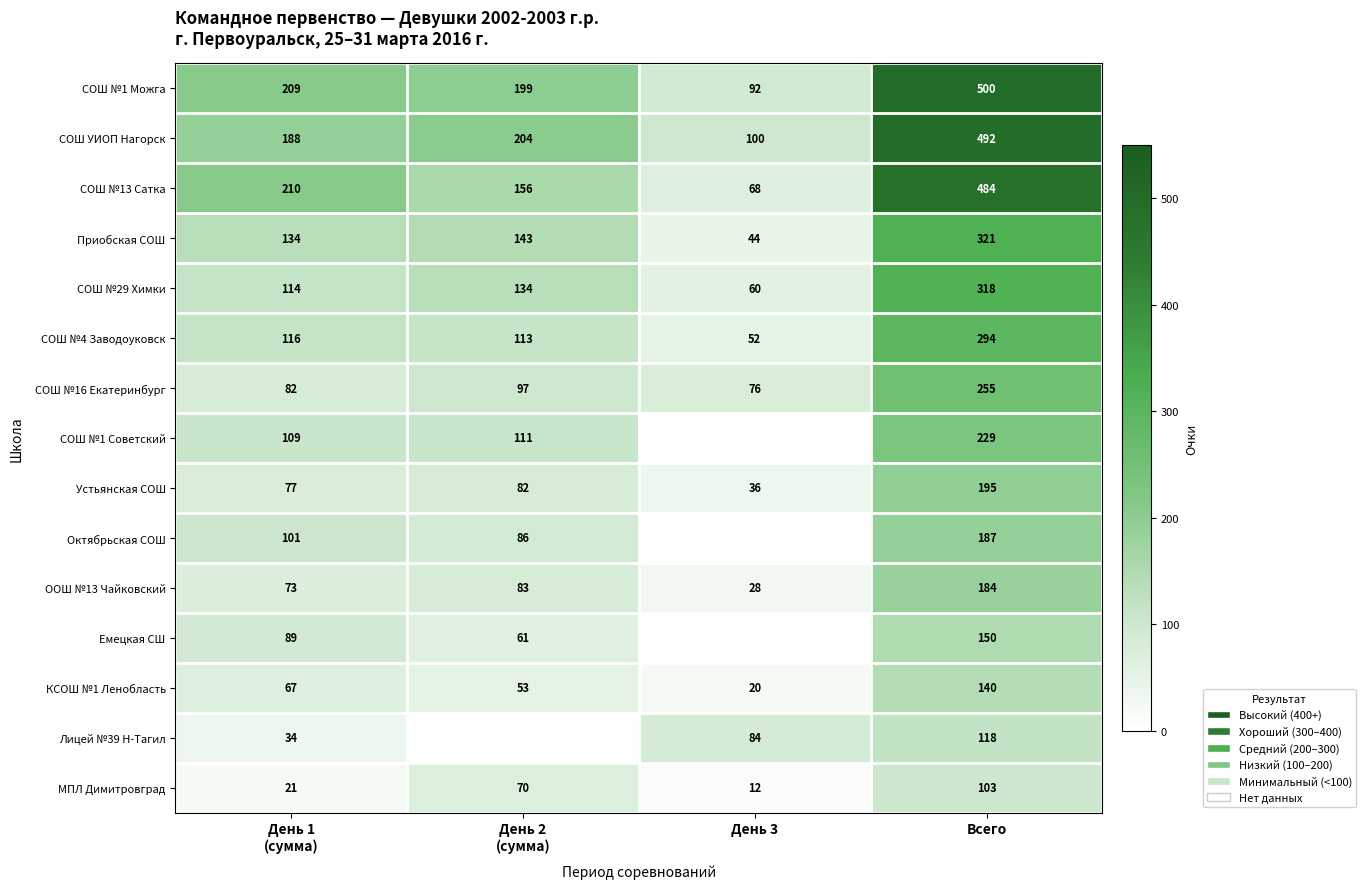

Is the value of СОШ №1 Можга at День 3 greater than the value of СОШ №16 Екатеринбург at День 3?

Yes